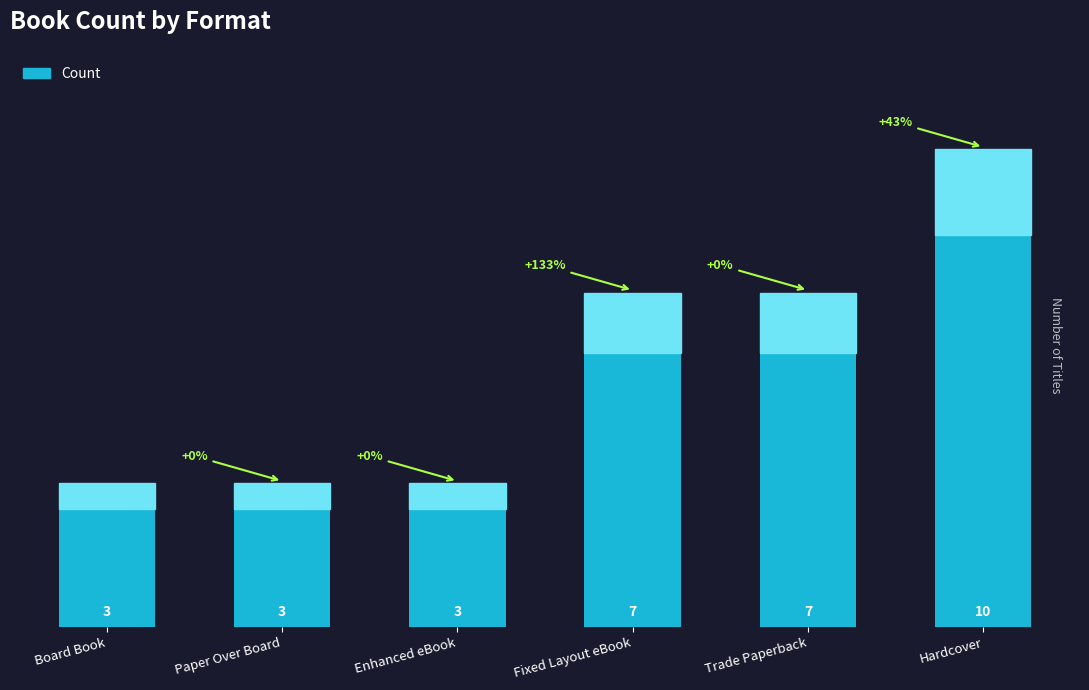

Is it true that the value at Fixed Layout eBook is 11?

False